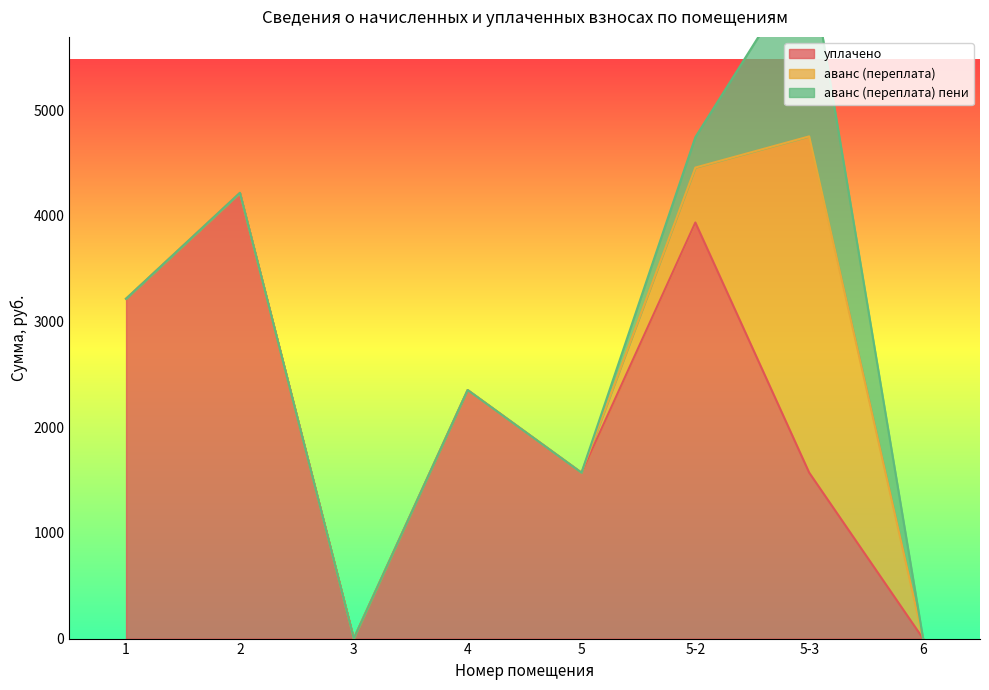

What is the average value of the уплачено series?

2107.3